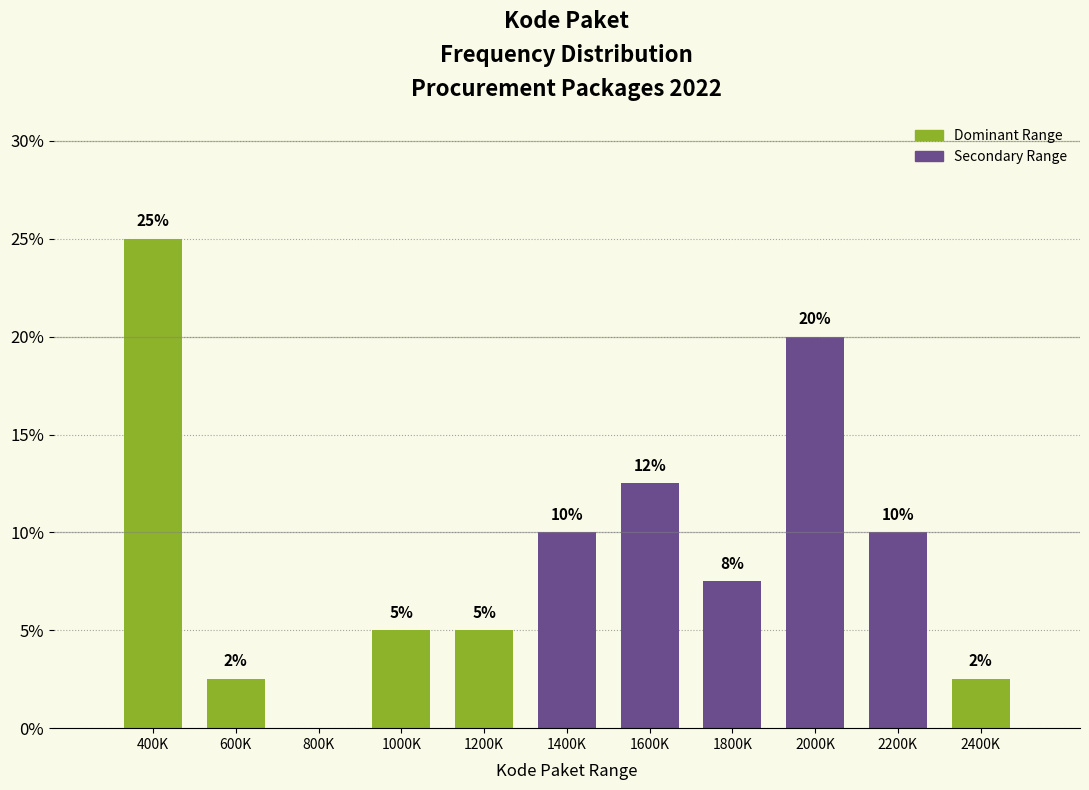

At which label does the data first exceed 7?

400K